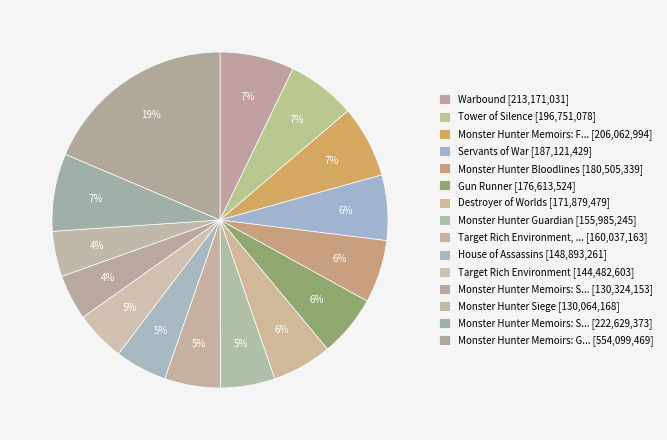

How many segments does this pie chart have?

15